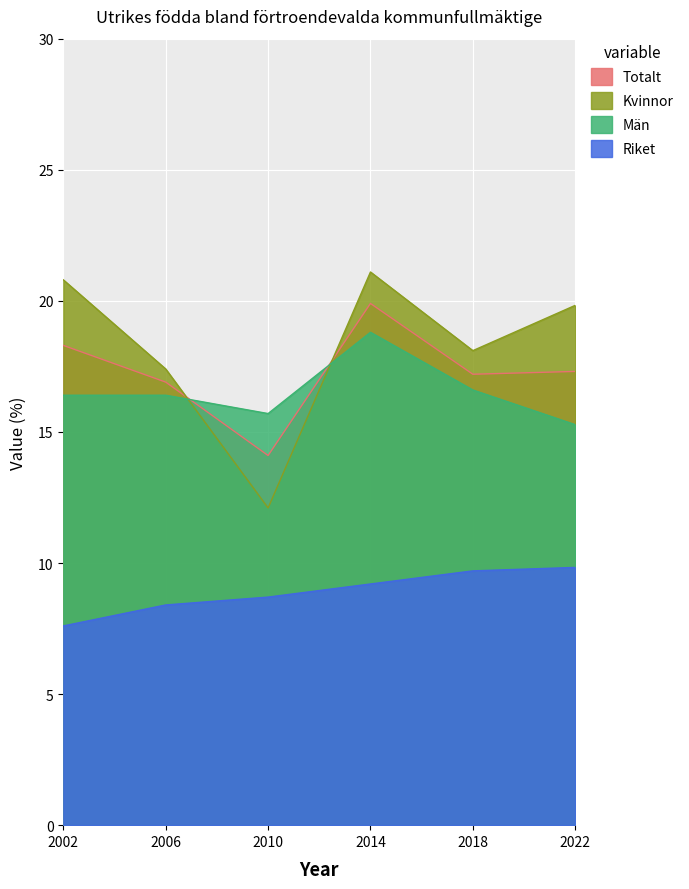

What is the value of the Totalt point at the 2nd from the left?

16.9